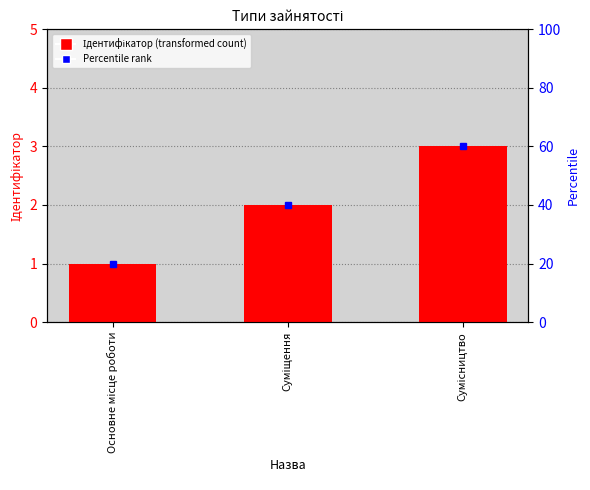

At which label does the data first exceed 2?

Сумісництво